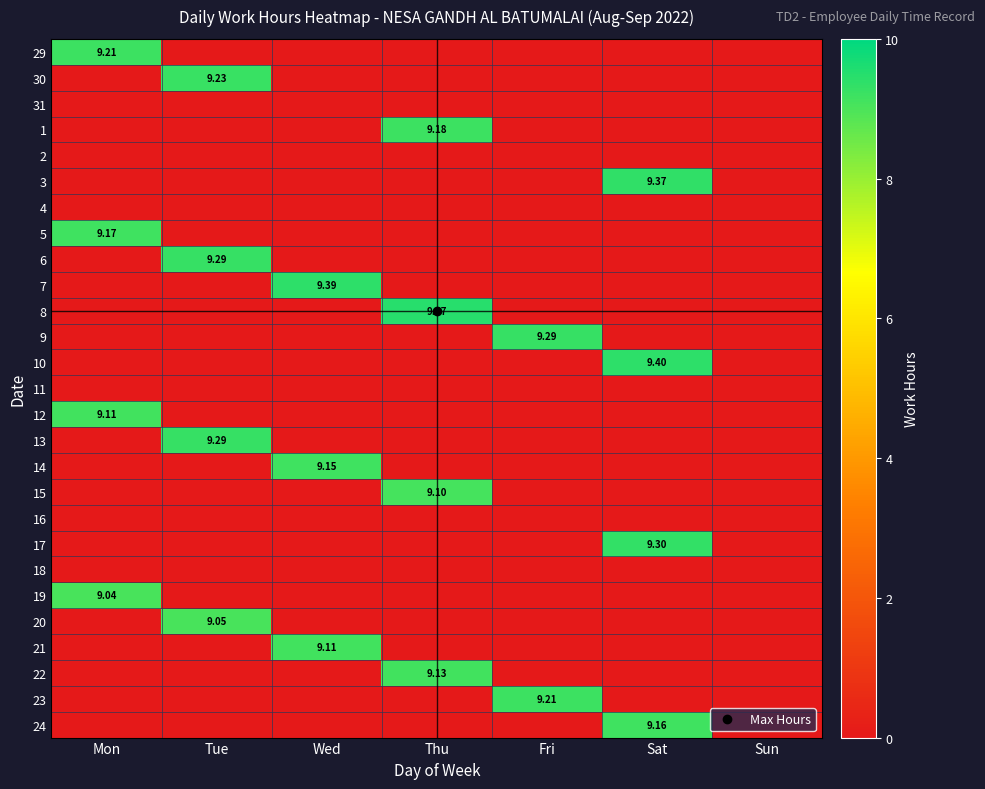

List the series in order of their peak value, lowest first.

31, 2, 4, 11, 16, 18, 19, 20, 15, 12, 21, 22, 14, 24, 5, 1, 29, 23, 30, 6, 9, 13, 17, 3, 7, 10, 8